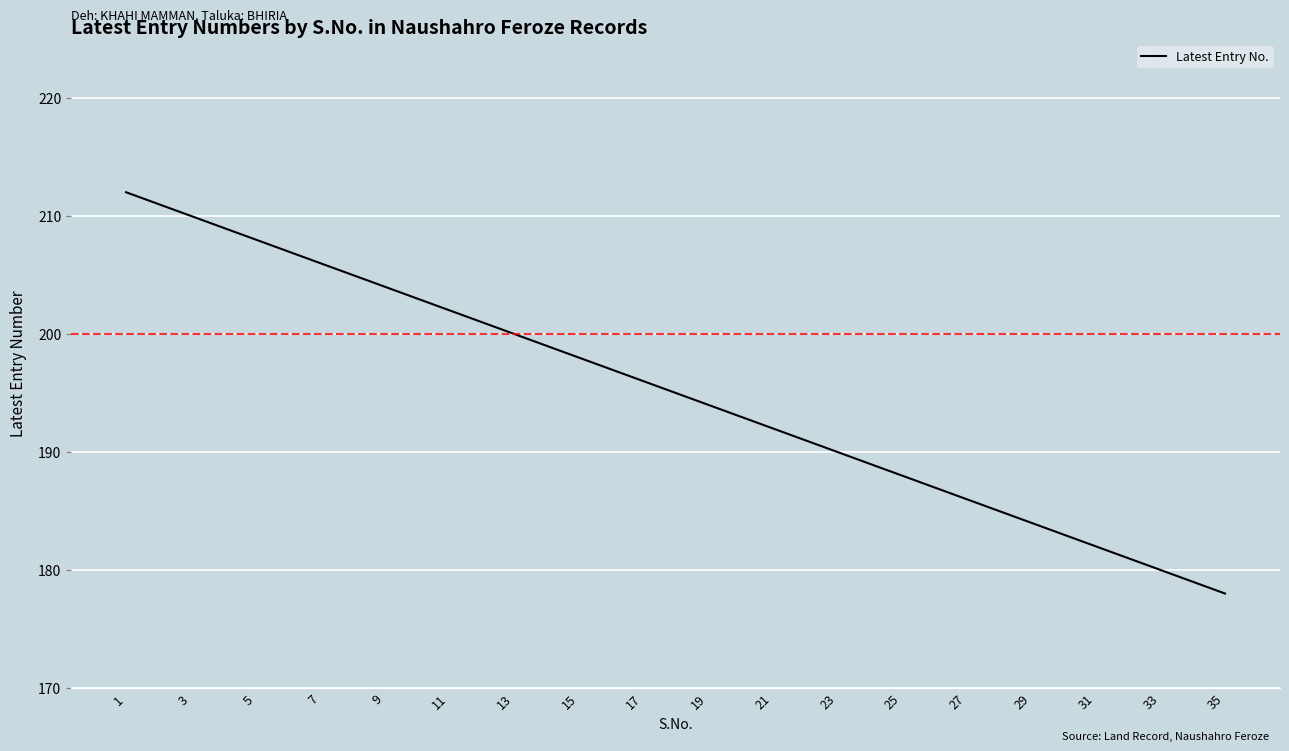

What is the difference between the maximum and minimum values?

34